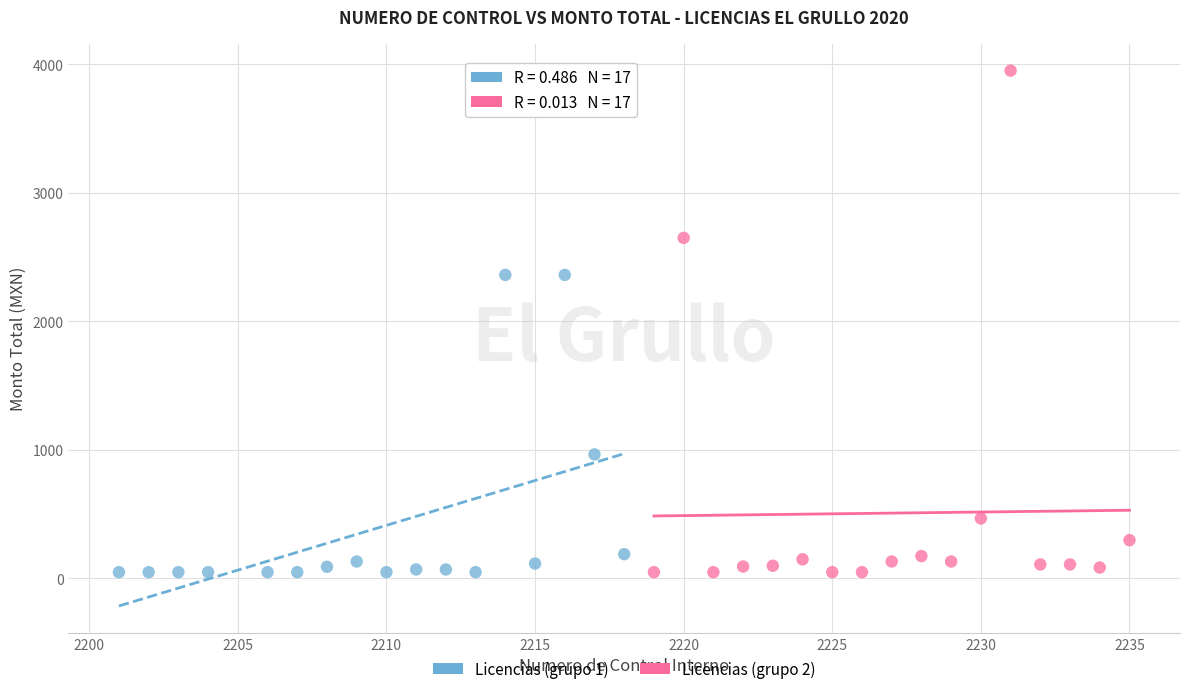

Which series has the largest Y range (max minus min)?

Licencias (grupo 2)